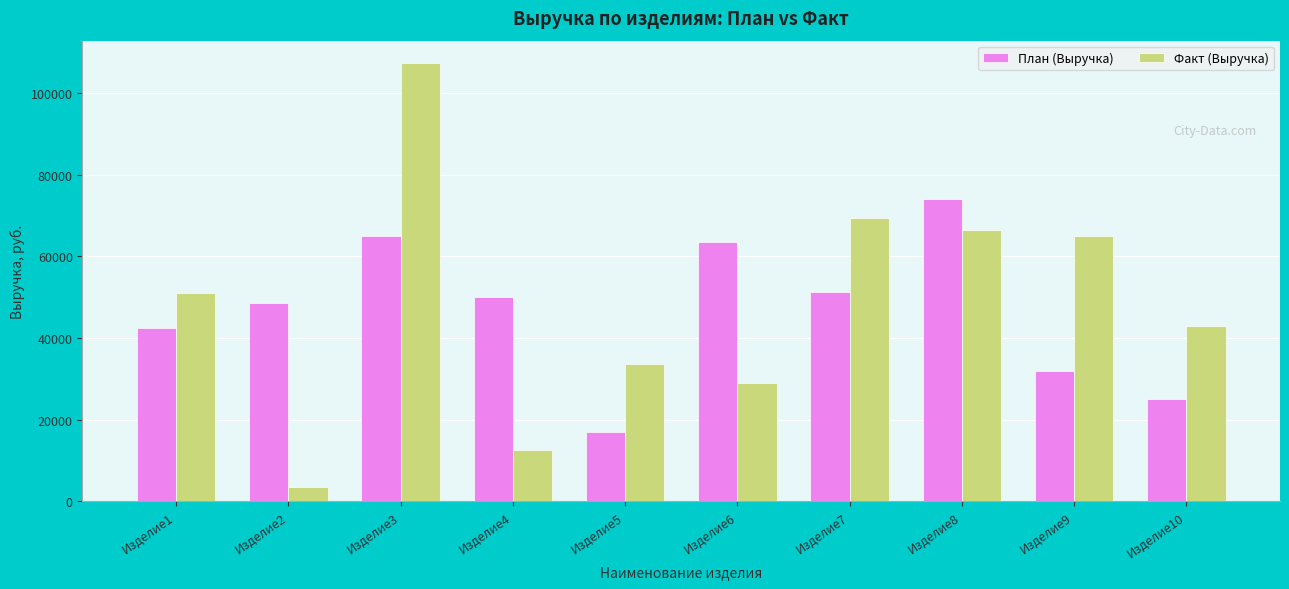

Reading right to left, transcribe all the data shown in this chart.

План (Выручка): 25000	32000	74000	51250	63500	17000	50000	65000	48500	42500
Факт (Выручка): 43008	65075	66520	69350	28939	33692	12448	107504	3544	50960